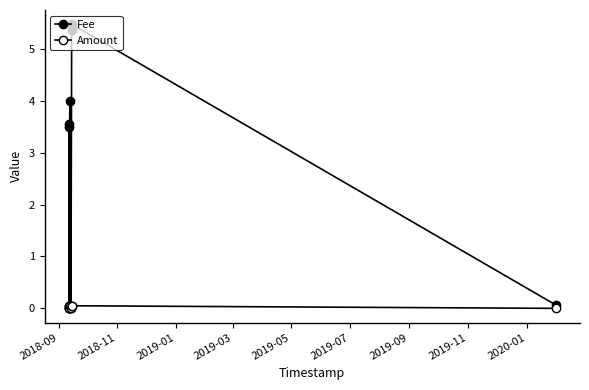

Rank the series by their maximum value, from lowest to highest.

Amount, Fee